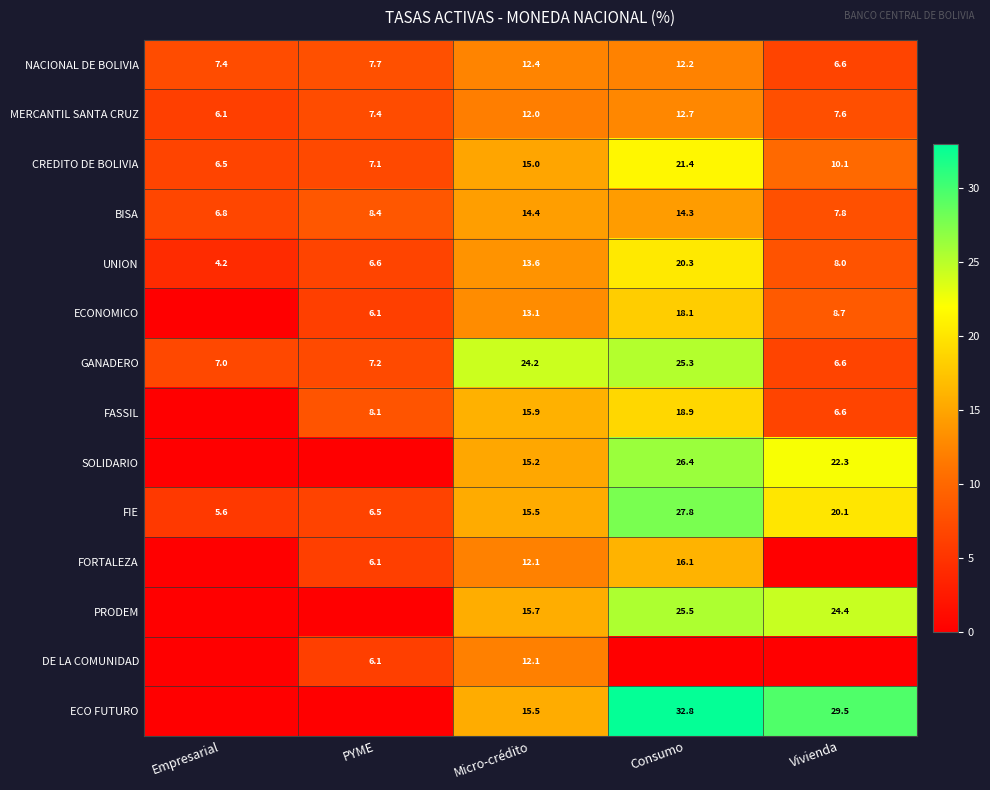

Is the value of SOLIDARIO at Micro-crédito greater than the value of NACIONAL DE BOLIVIA at Empresarial?

Yes